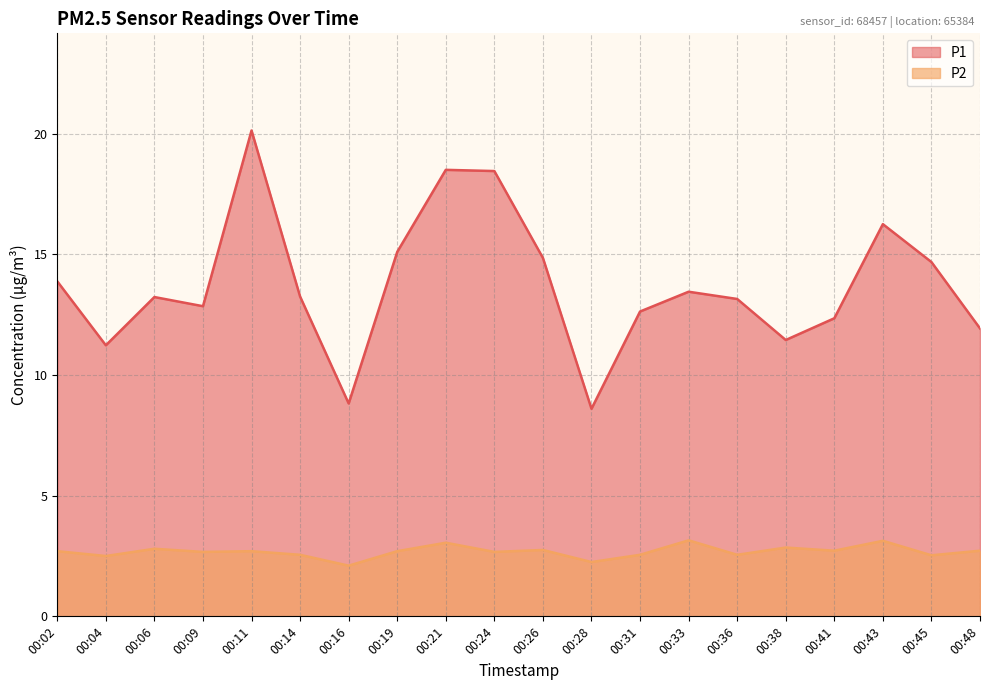

Reading right to left, extract all data points from this chart.

P1: 00:48=11.9	00:45=14.7	00:43=16.2	00:41=12.3	00:38=11.4	00:36=13.2	00:33=13.4	00:31=12.6	00:28=8.6	00:26=14.8	00:24=18.4	00:21=18.5	00:19=15.1	00:16=8.8	00:14=13.2	00:11=20.1	00:09=12.8	00:06=13.2	00:04=11.2	00:02=13.9
P2: 00:48=2.7	00:45=2.5	00:43=3.1	00:41=2.7	00:38=2.9	00:36=2.5	00:33=3.1	00:31=2.5	00:28=2.2	00:26=2.8	00:24=2.7	00:21=3.0	00:19=2.7	00:16=2.1	00:14=2.5	00:11=2.7	00:09=2.7	00:06=2.8	00:04=2.5	00:02=2.7